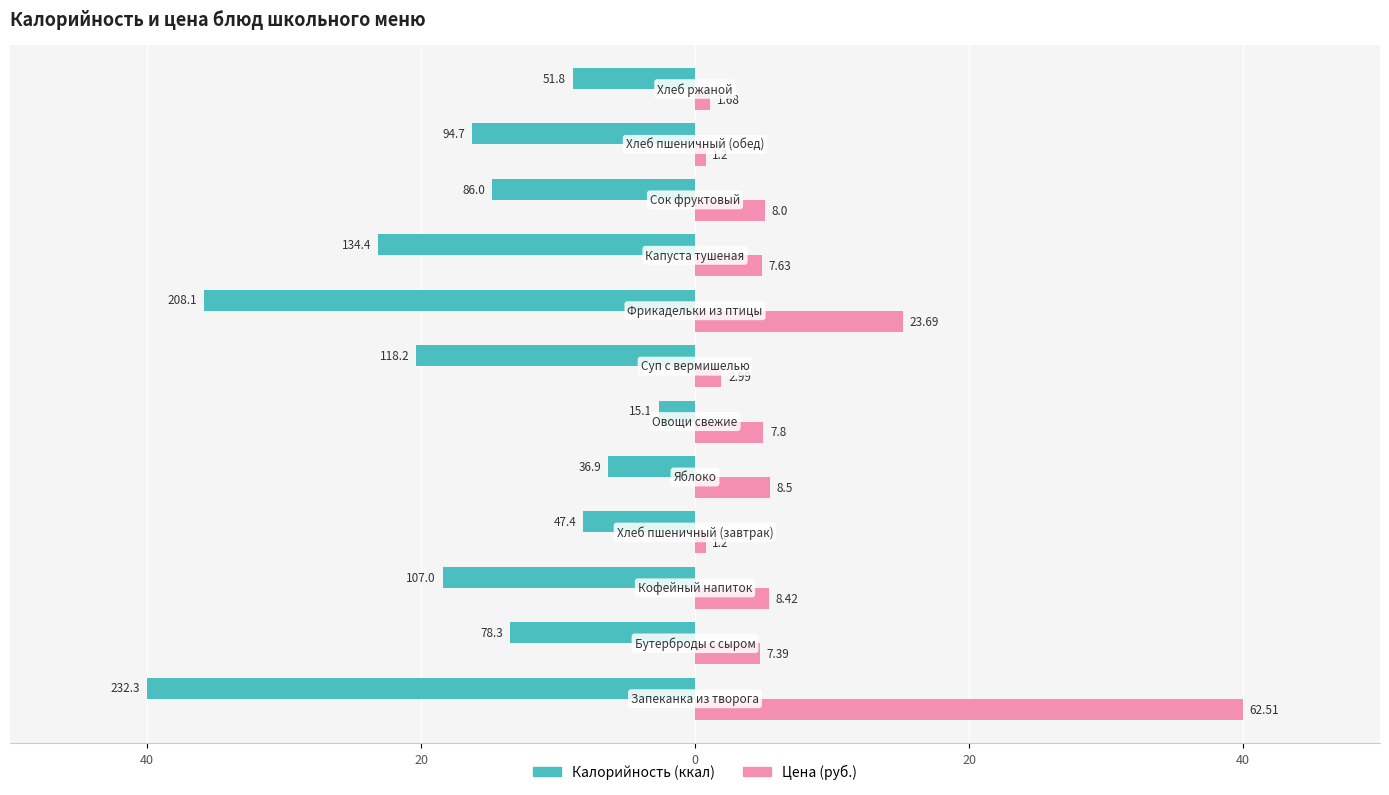

Reading left to right, what are all the values shown in this chart?

Калорийность: -40.0	-13.5	-18.4	-8.2	-6.4	-2.6	-20.4	-35.8	-23.1	-14.8	-16.3	-8.9
Цена: 40.0	4.7	5.4	0.8	5.4	5.0	1.9	15.2	4.9	5.1	0.8	1.1